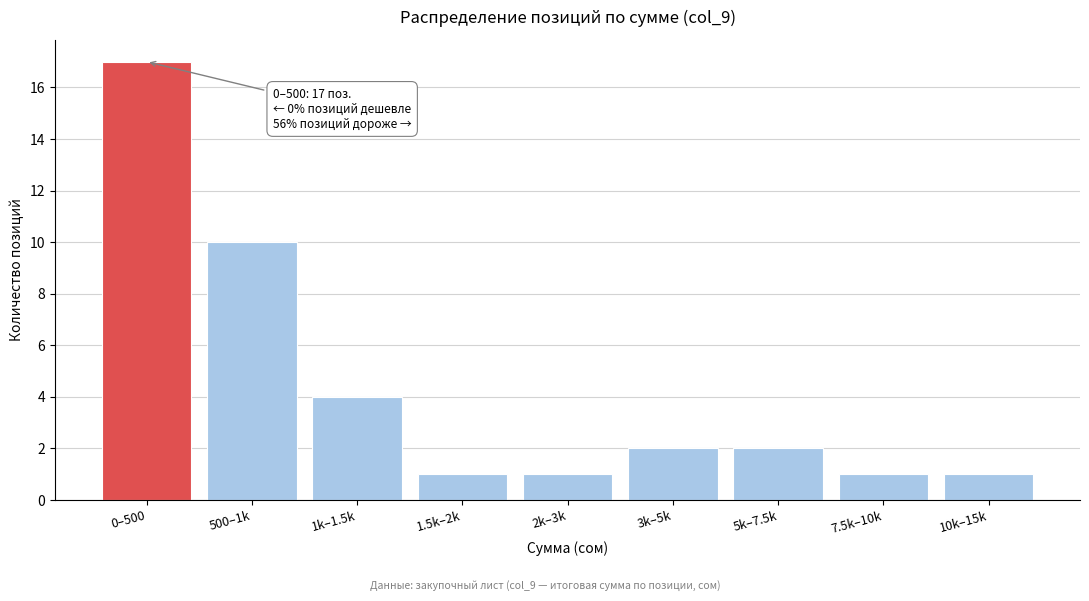

Reading right to left, what are all the values shown in this chart?

10k–15k=1	7.5k–10k=1	5k–7.5k=2	3k–5k=2	2k–3k=1	1.5k–2k=1	1k–1.5k=4	500–1k=10	0–500=17